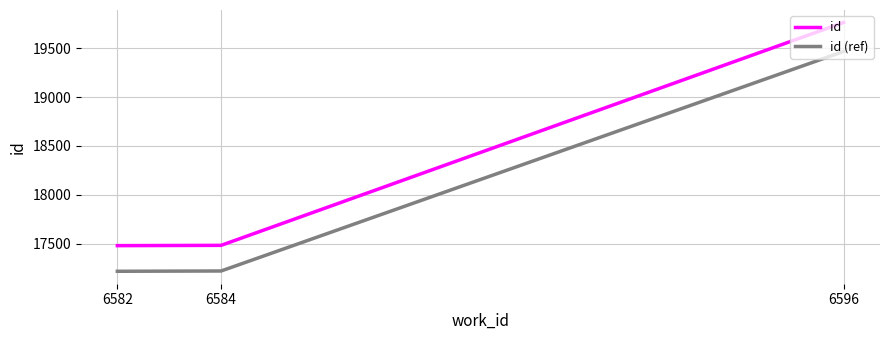

How many lines are shown in the chart?

2